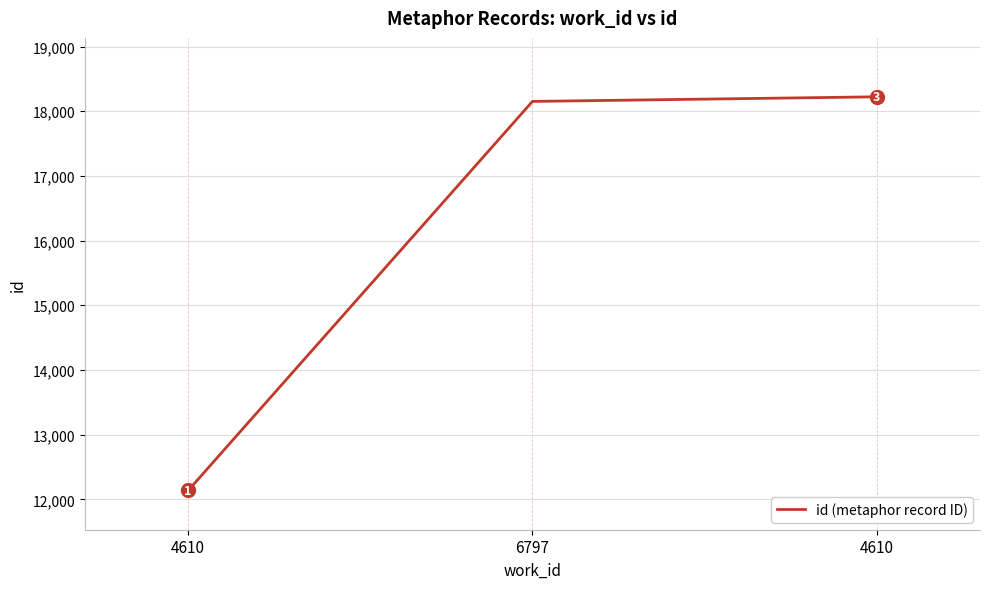

What is the difference between the maximum and minimum values?

6086